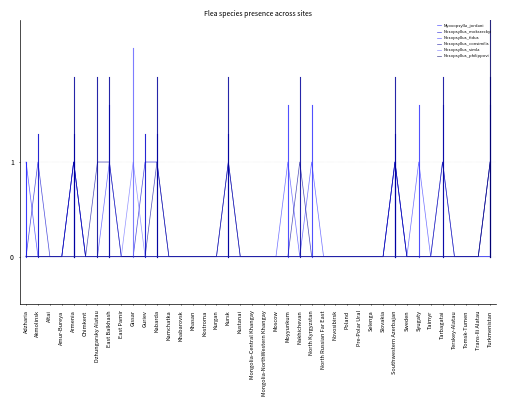

What are all the series names shown in the legend?

Myoxopsylla_jordani, Nosopsyllus_mokrzeckyi, Nosopsyllus_fidus, Nosopsyllus_consimilis, Nosopsyllus_simla, Nosopsyllus_philippovi